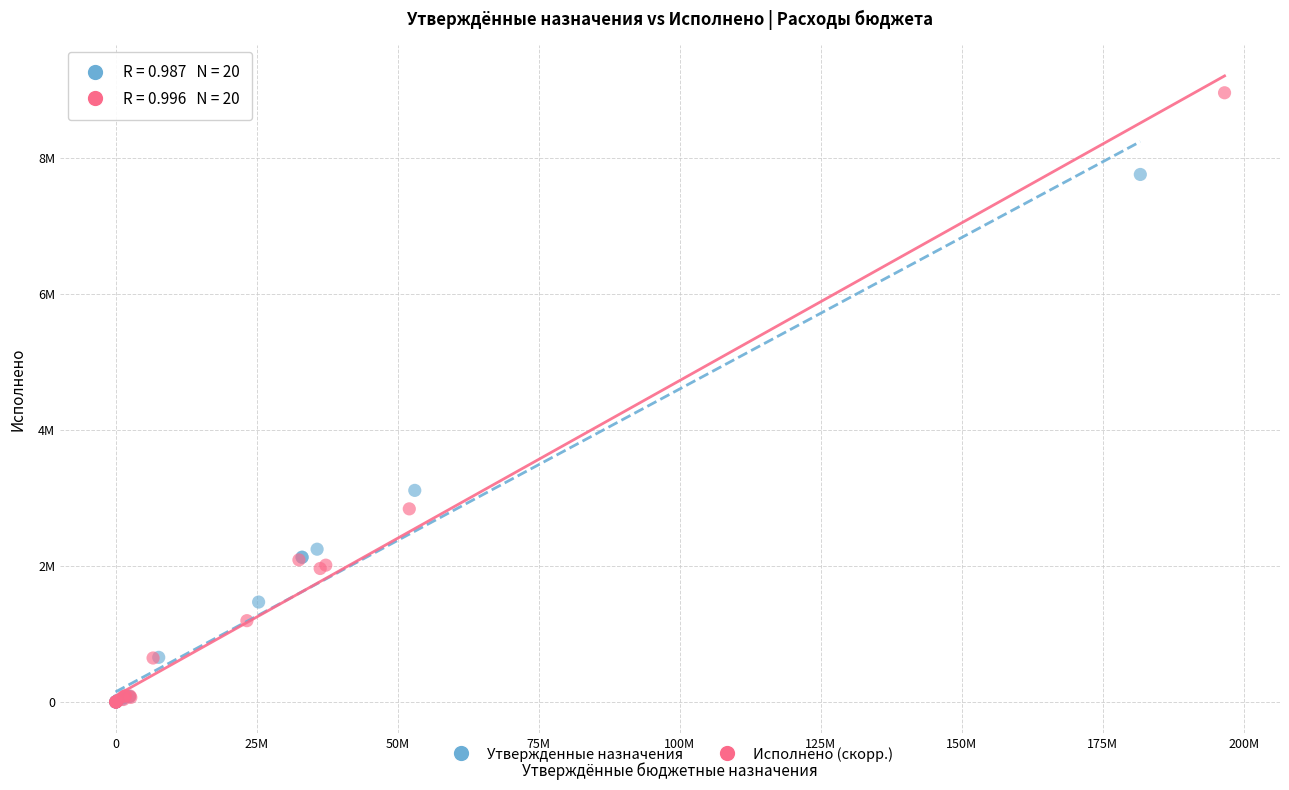

What are all the series names shown in the legend?

Утвержденные назначения, Исполнено (скорр.)